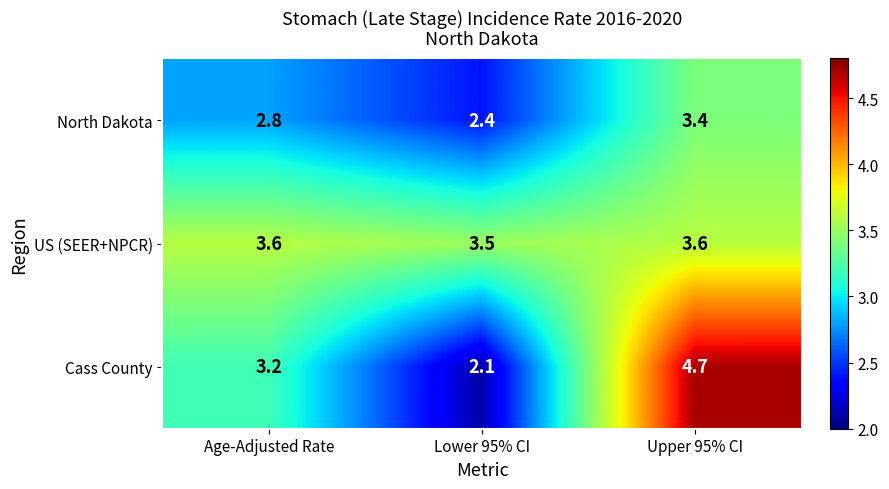

Rank the series by their maximum value, from highest to lowest.

Cass County, US (SEER+NPCR), North Dakota